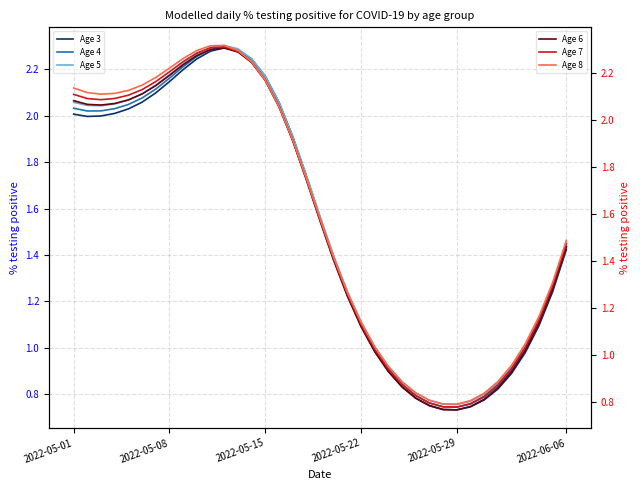

True or false: Age 4 and Age 8 cross at least once.

False